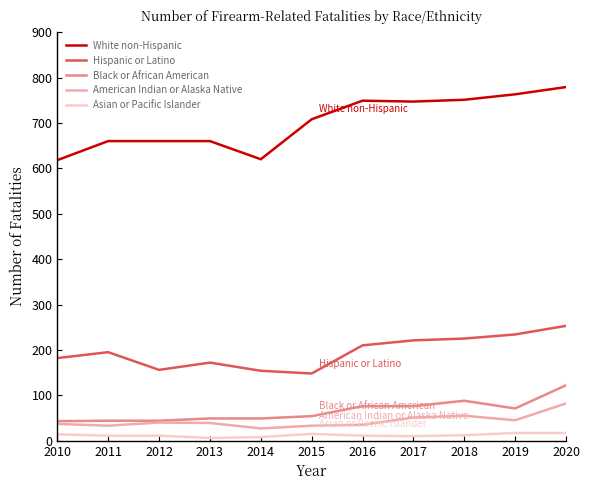

What is the total value across all series at 2019?

1130